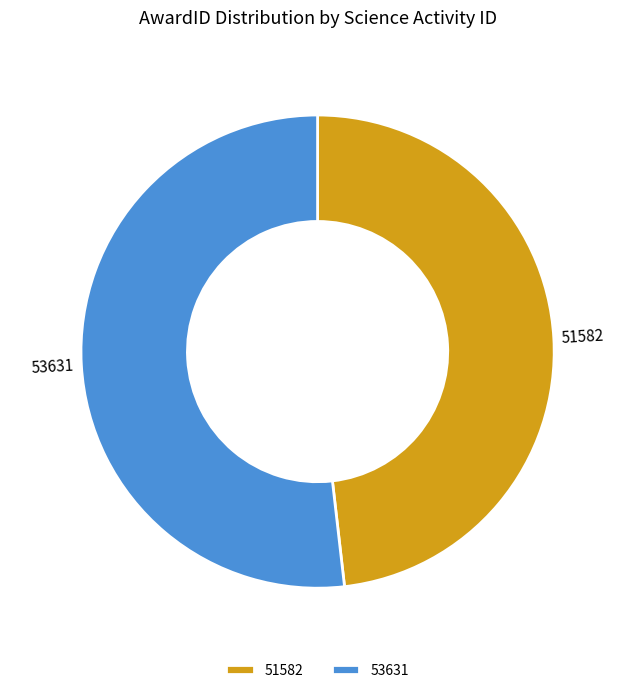

What is the ratio of the value at 51582 to the value at 53631?

0.9